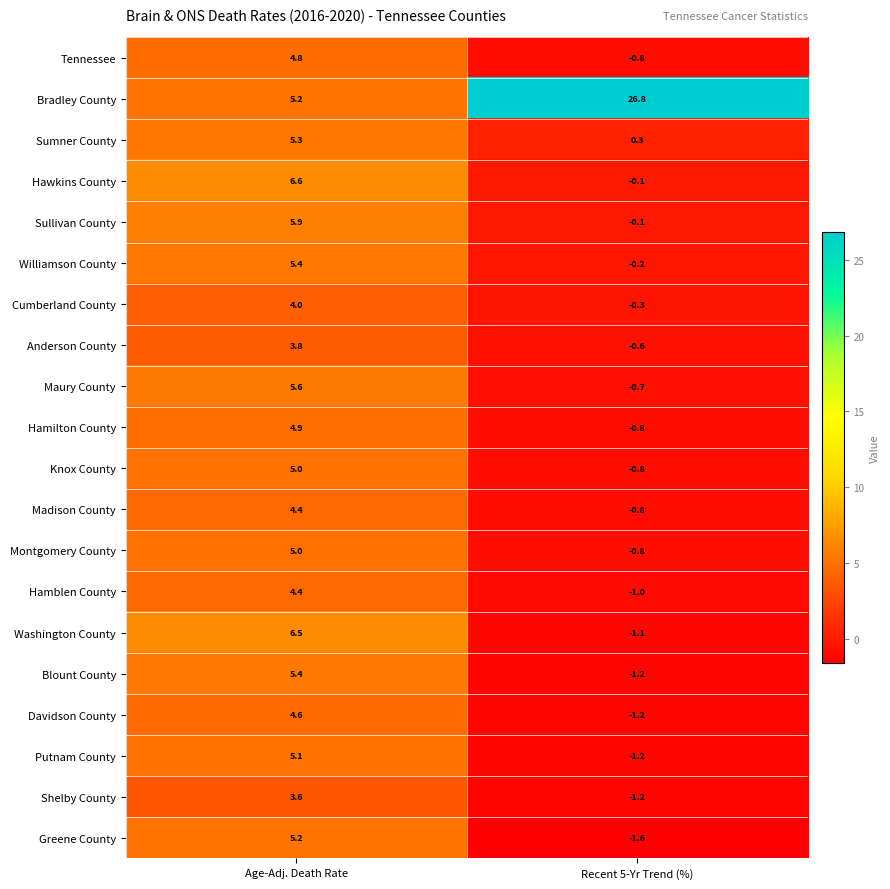

What is the maximum value for Tennessee?

4.8